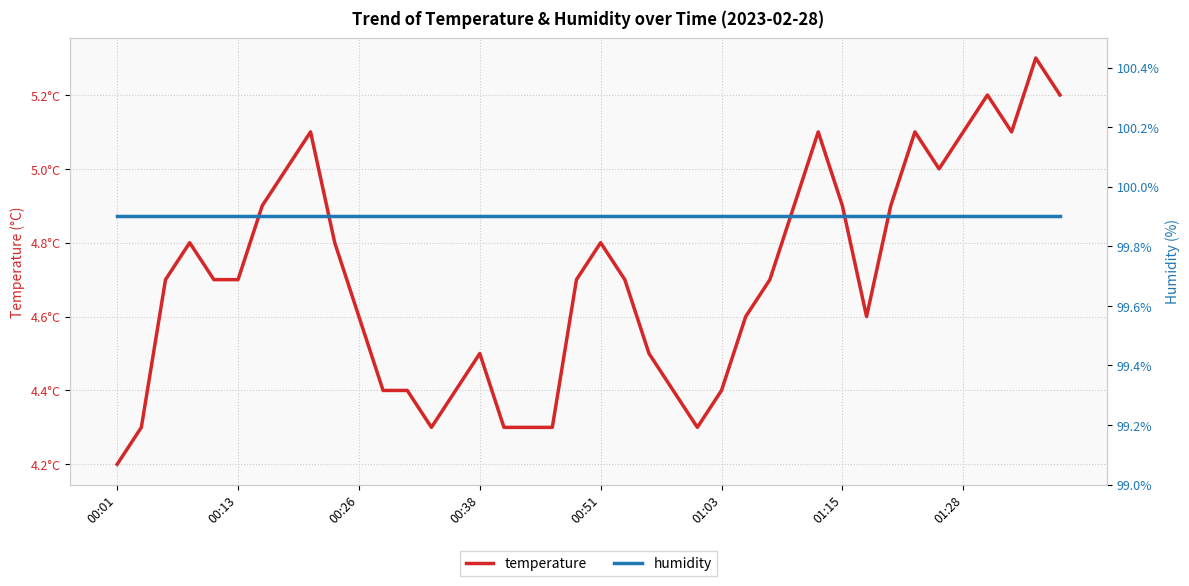

What is the smallest value displayed?

4.2